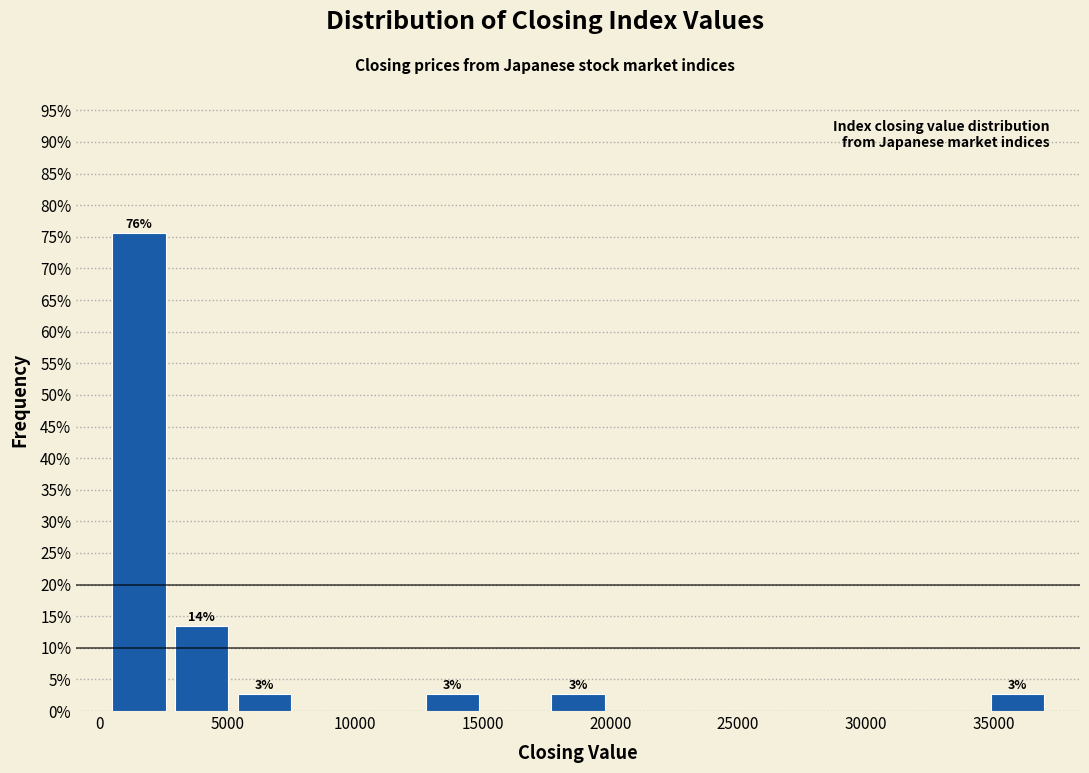

Which range on the x-axis has the tallest bar?

500 to 3000